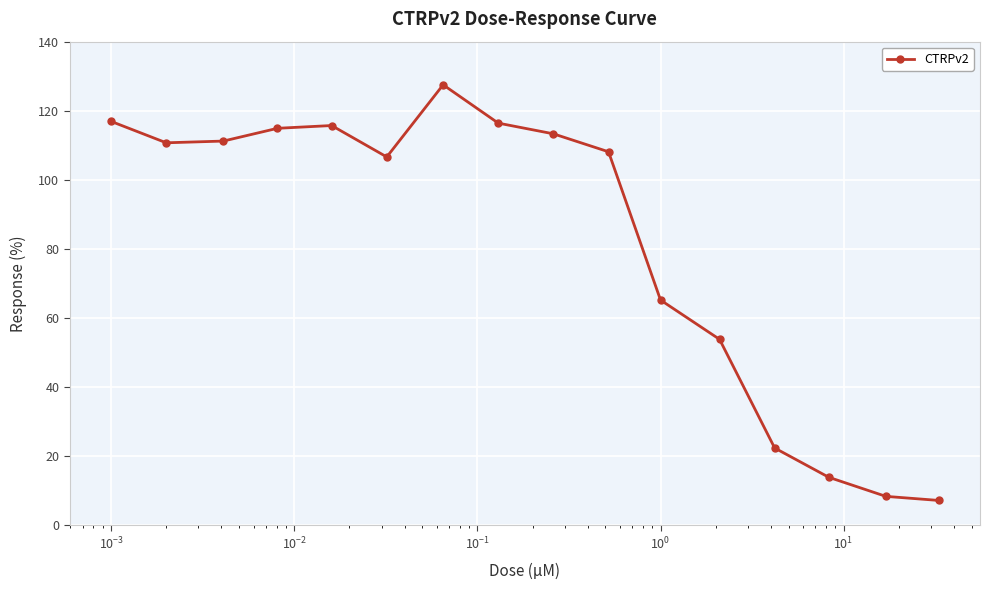

Is this an area chart (filled region under the line)?

No